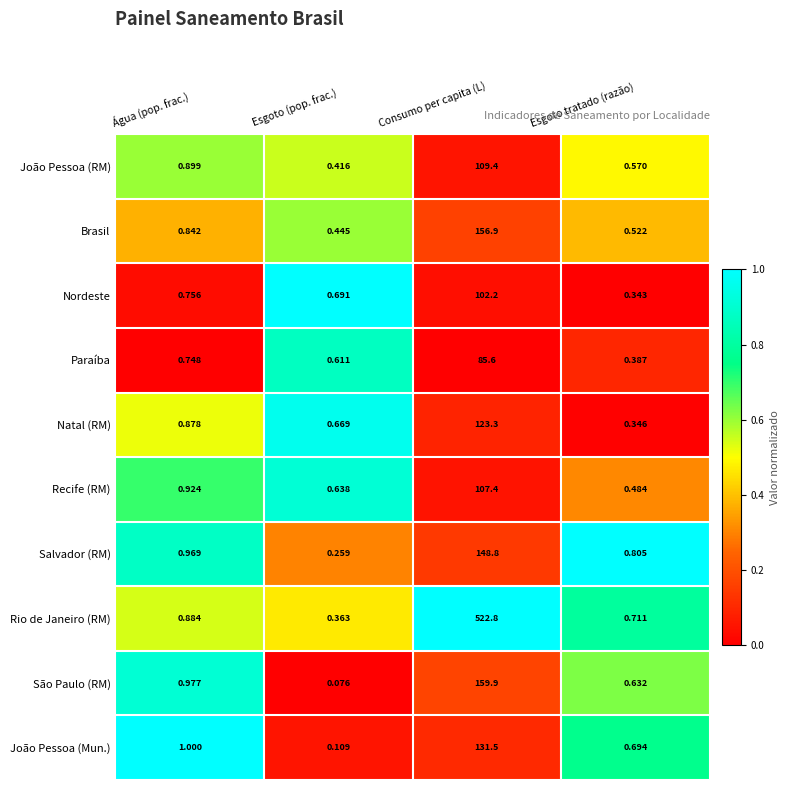

At Esgoto tratado (razão), list the series in order from smallest to largest.

Nordeste, Natal (RM), Paraíba, Recife (RM), Brasil, João Pessoa (RM), São Paulo (RM), João Pessoa (Mun.), Rio de Janeiro (RM), Salvador (RM)